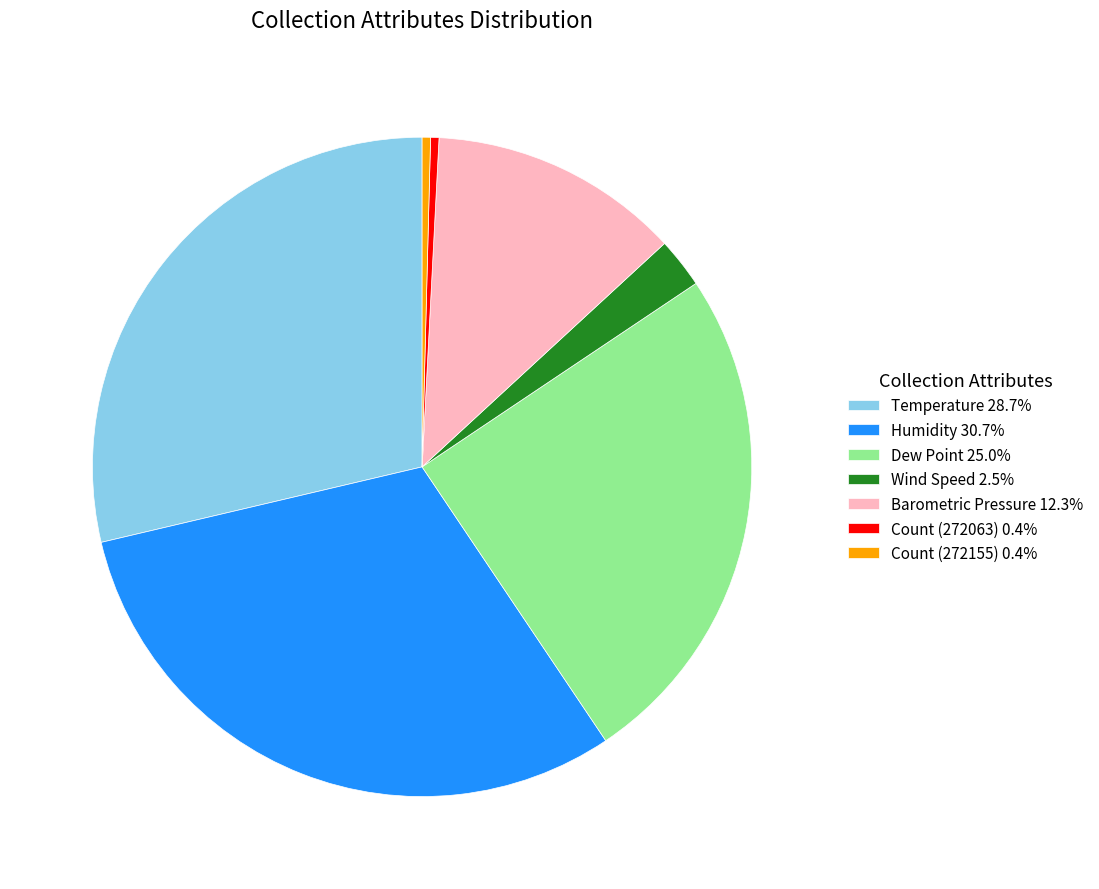

Approximately how many times larger is the value at Dew Point 25.0% compared to Temperature 28.7%?

0.9